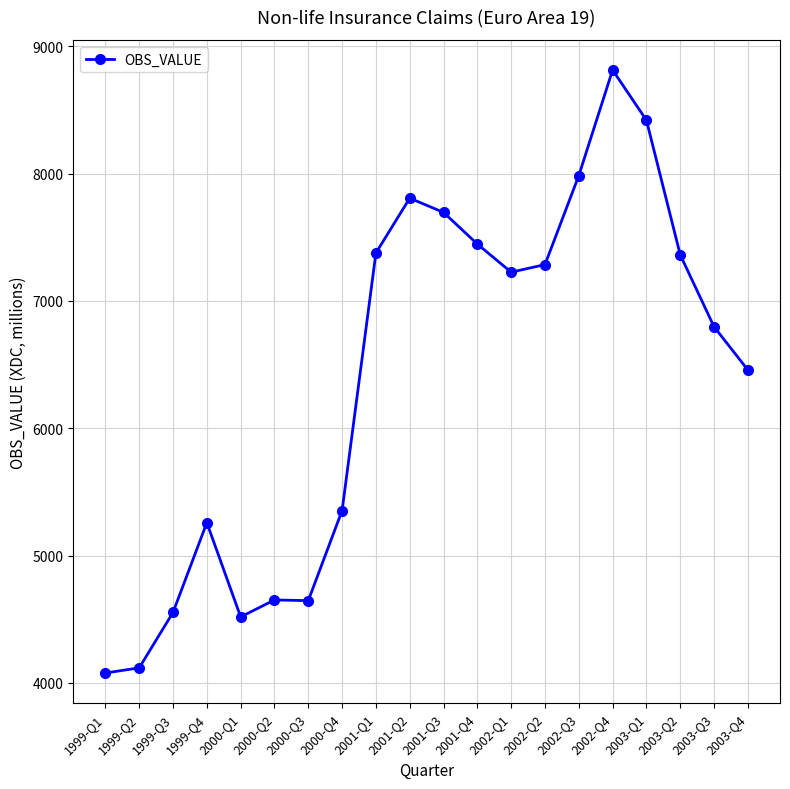

Count the number of data series in this chart.

1